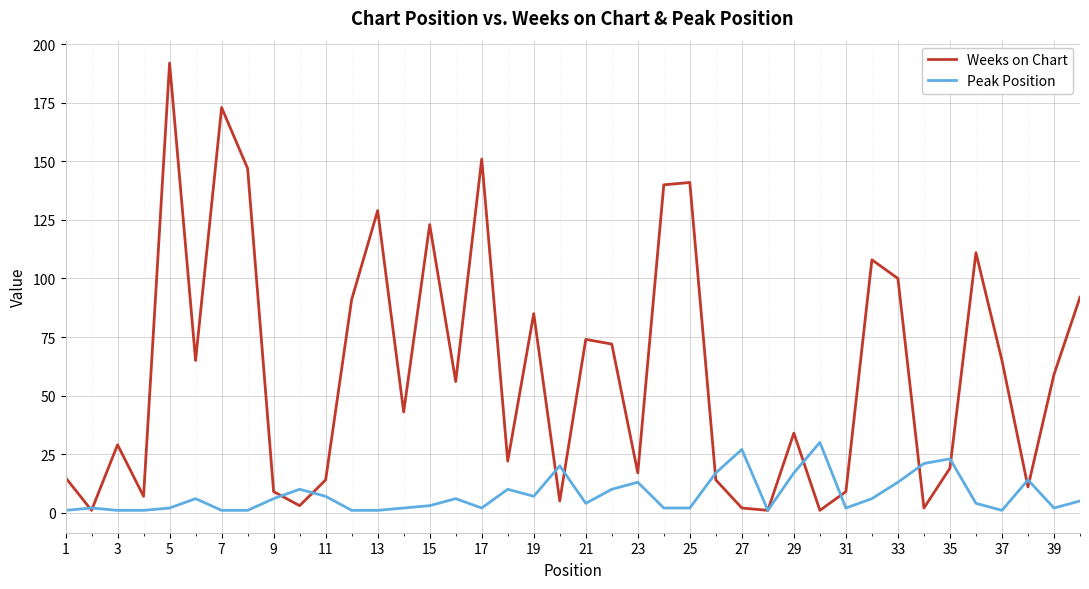

How many interior local valleys does the Weeks on Chart series have?

13